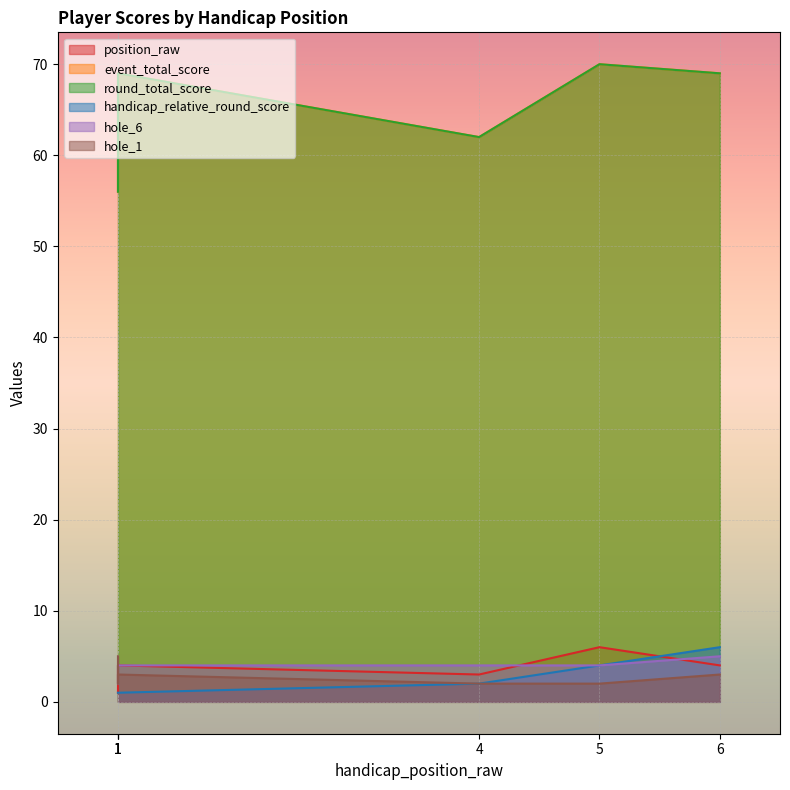

What are all the series names shown in the legend?

position_raw, event_total_score, round_total_score, handicap_relative_round_score, hole_6, hole_1